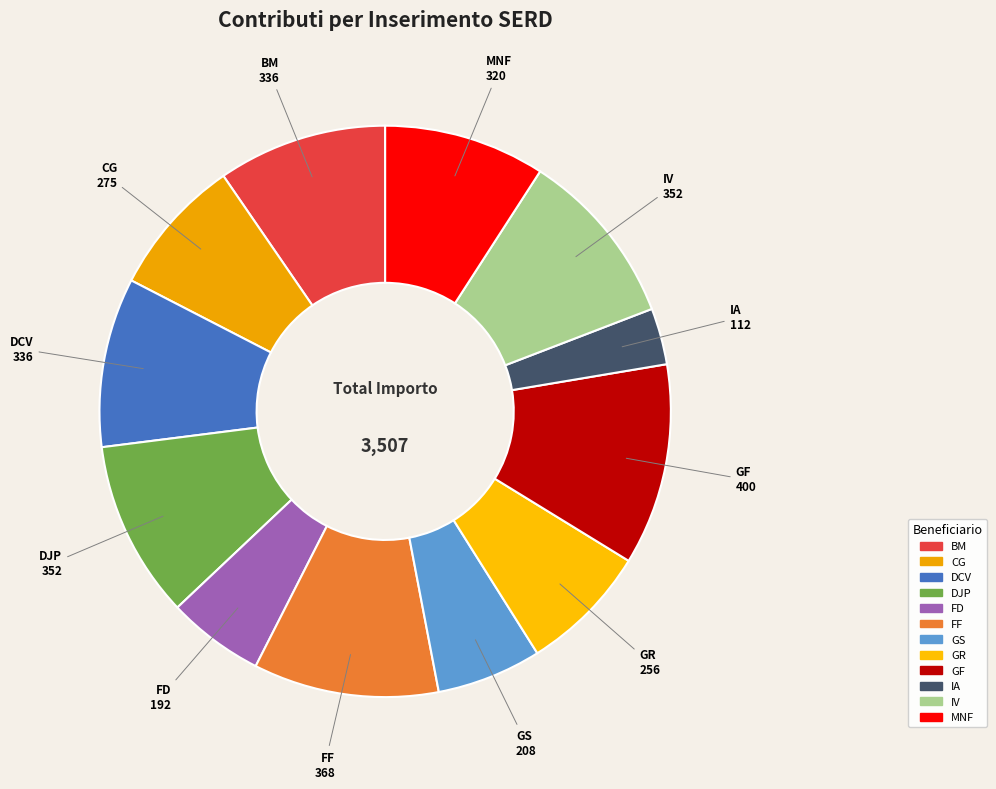

Do DJP and GS together represent more than half of the pie?

No